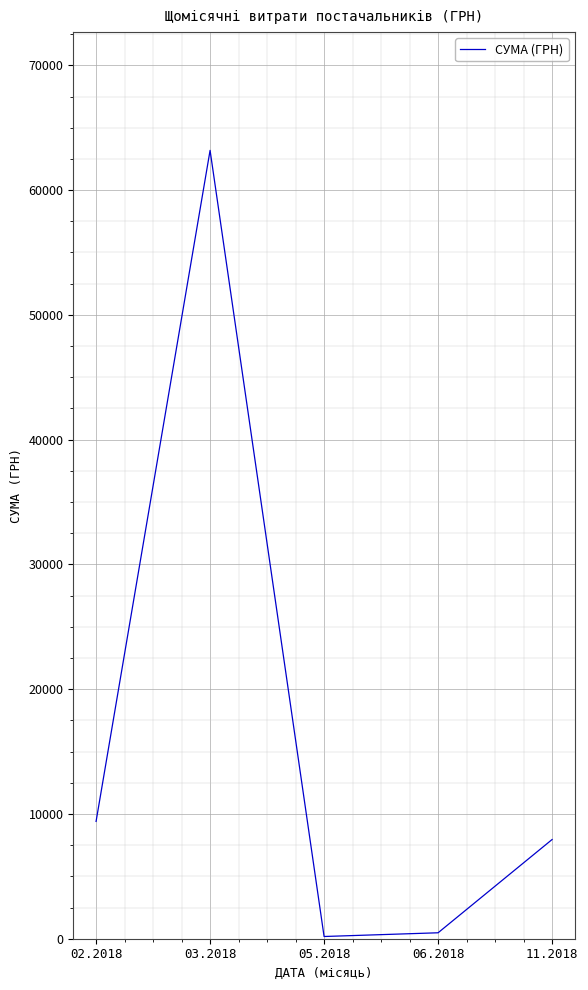

Is it true that the value at 03.2018 is 63183.4?

True